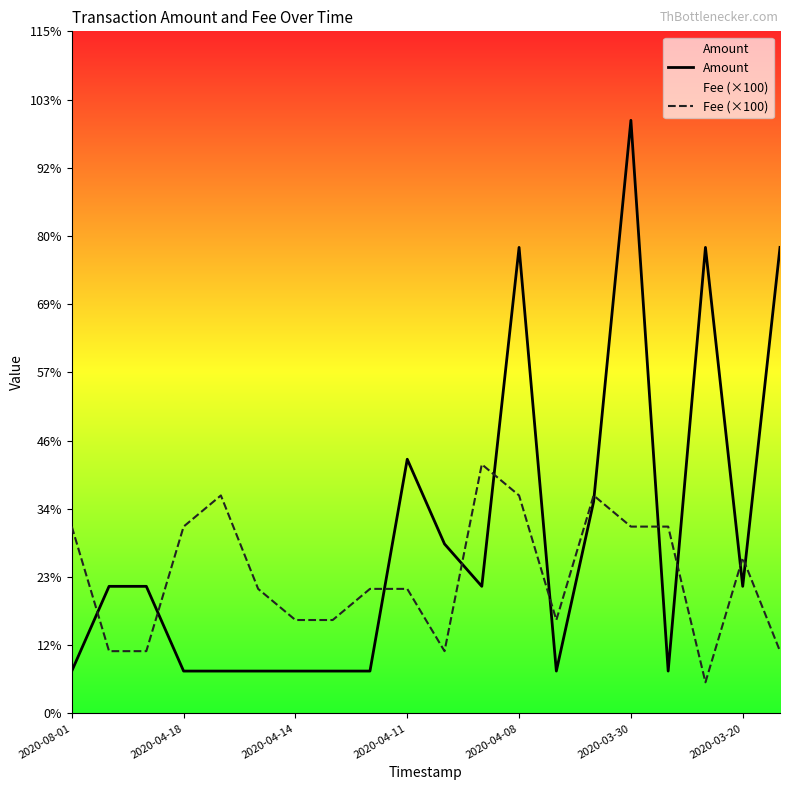

Is the value of Fee (×100) at 9 greater than the value of Amount at 8?

Yes